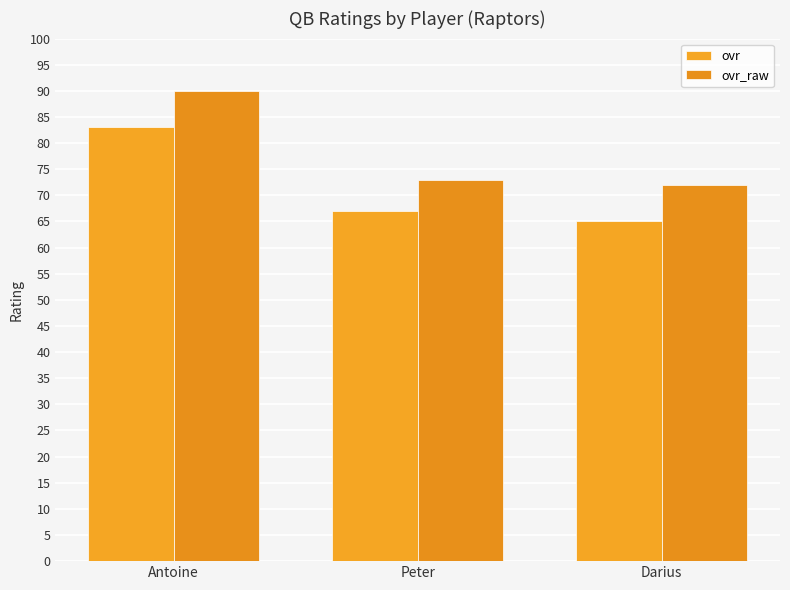

Does the chart contain stacked bars?

No